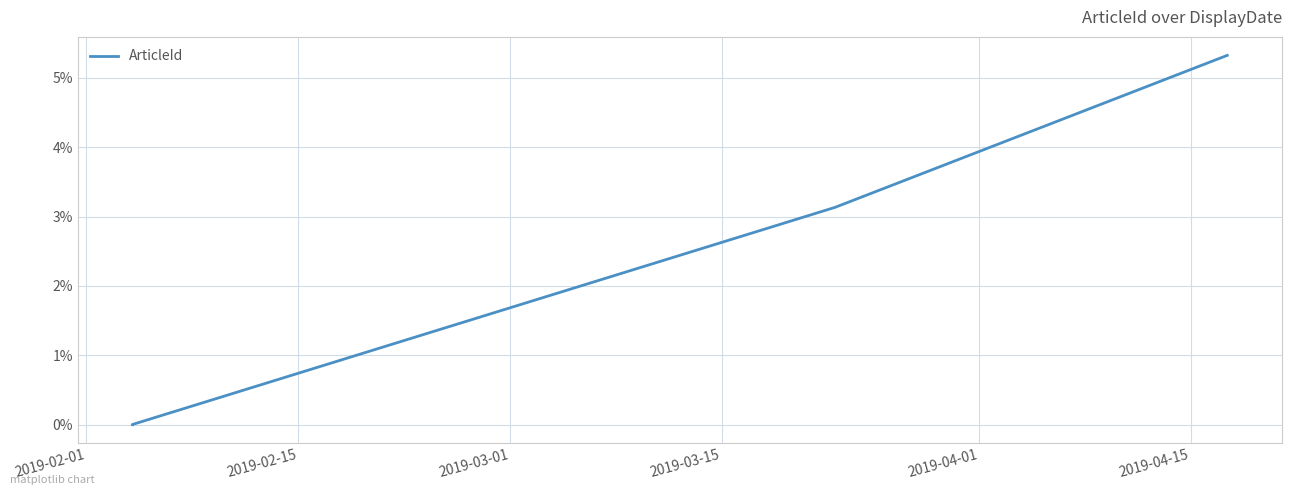

True or false: the data has more than 2 interior local peaks.

False